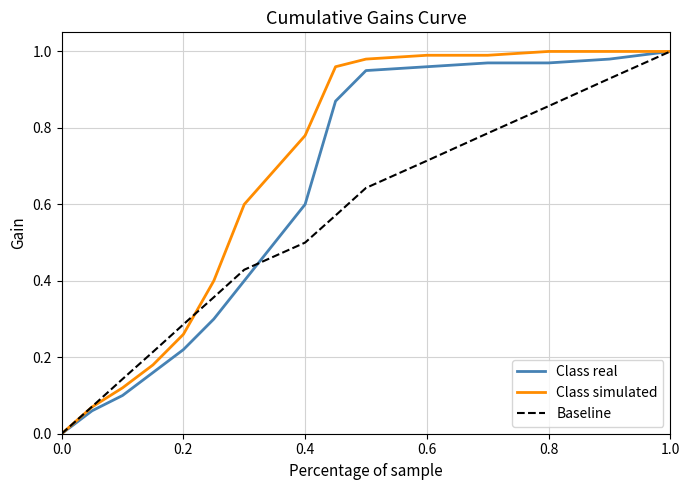

Rank the series by their average value, from highest to lowest.

Class simulated, Class real, Baseline